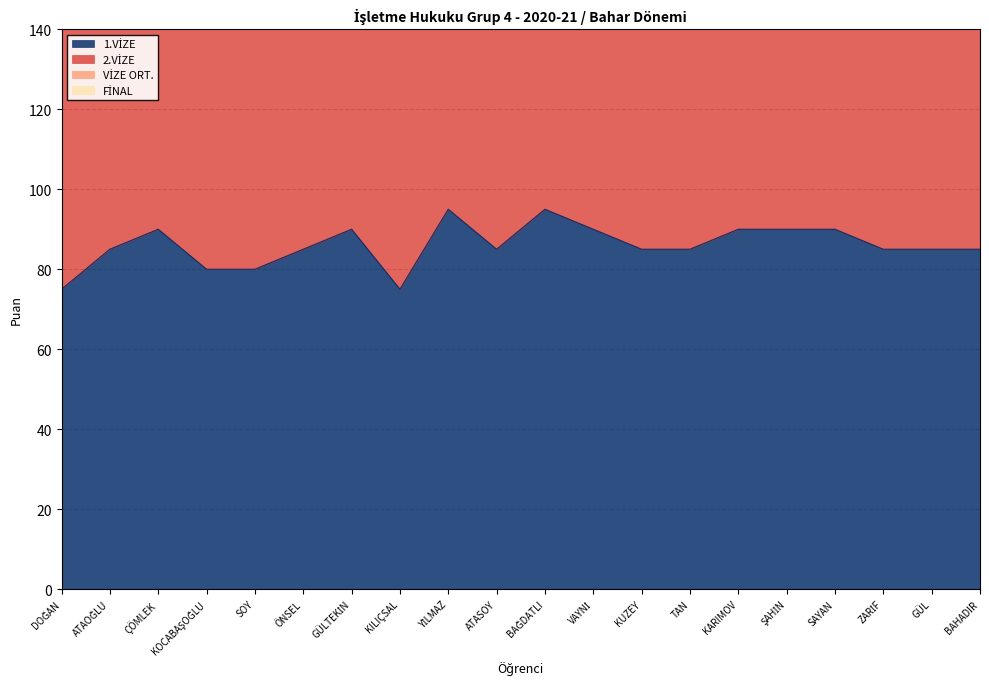

At KILIÇSAL, list the series in order from largest to smallest.

VİZE ORT., 1.VİZE